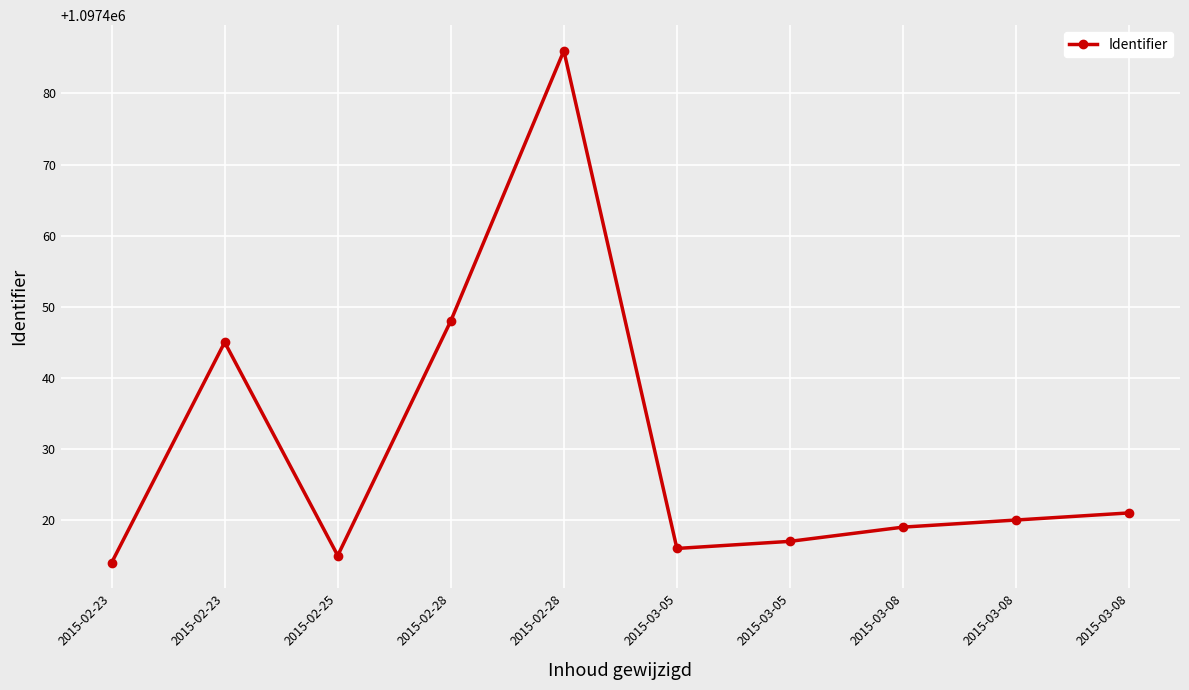

How many lines are shown in the chart?

1